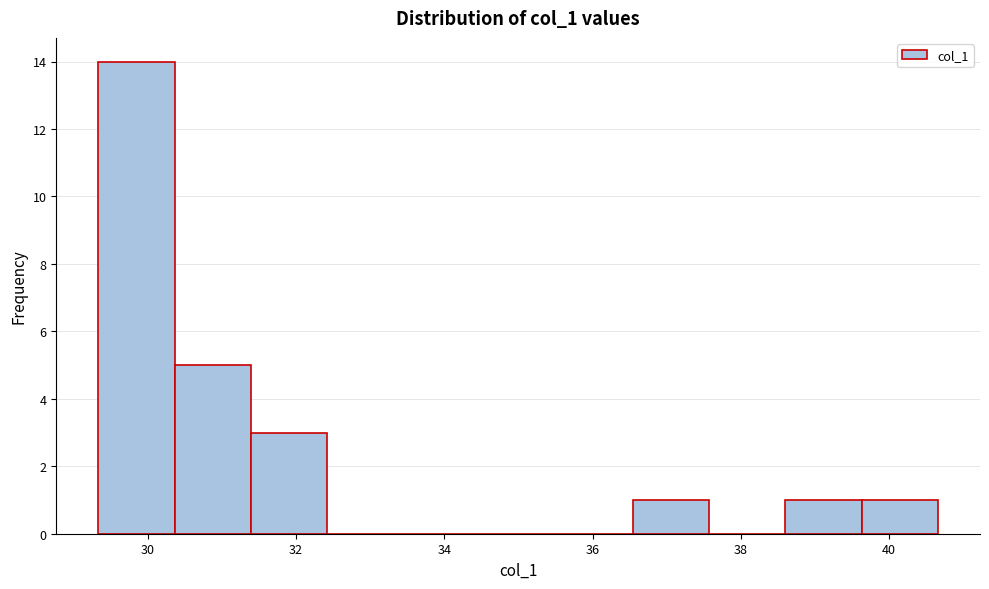

Reading left to right, list every bar in this chart as the range it spans on the x-axis followed by its height. Neither the bar edges nor the heights are printed on the chart, so give them approximately, as read against the axes.

29.4 to 30.4: 14
30.4 to 31.4: 5
31.4 to 32.4: 3
32.4 to 33.4: 0
33.4 to 34.4: 0
34.4 to 35.6: 0
35.6 to 36.6: 0
36.6 to 37.6: 1
37.6 to 38.6: 0
38.6 to 39.6: 1
39.6 to 40.6: 1